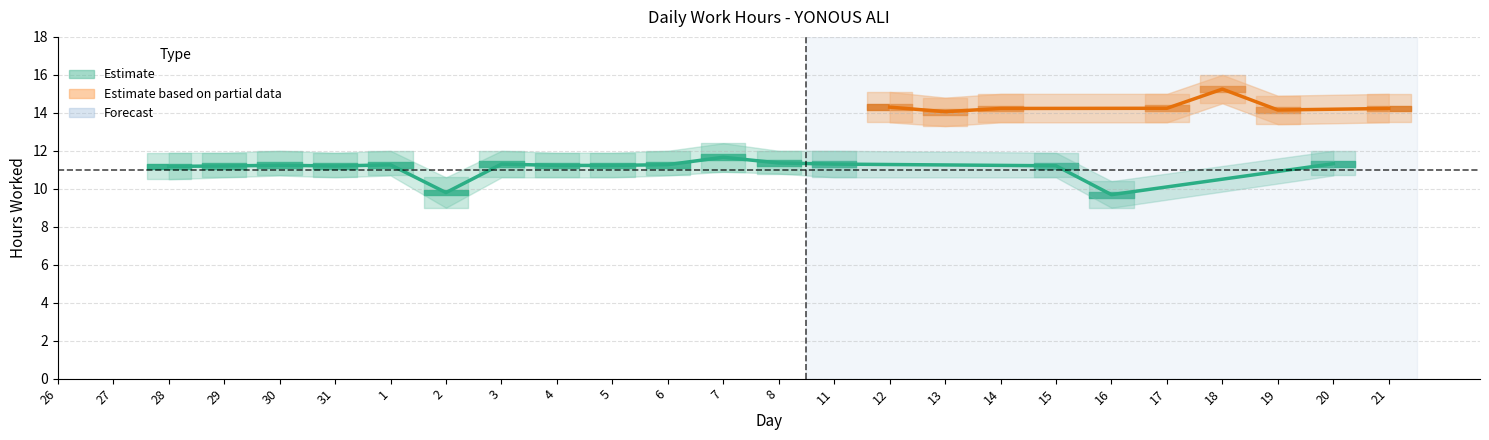

Reading left to right, transcribe all the data shown in this chart.

Low: 0.0	0.0	11.2	11.2	11.2	11.2	11.3	9.8	11.3	11.2	11.2	11.3	11.7	11.4	11.3	14.3	14.1	14.2	11.2	9.7	14.2	15.2	14.2	11.3	14.2
low_bound: 0.0	0.0	10.5	10.6	10.7	10.6	10.7	9.0	10.6	10.6	10.6	10.7	10.9	10.8	10.6	13.5	13.3	13.5	10.6	9.0	13.5	14.5	13.4	10.7	13.5
high_bound: 0.0	0.0	11.9	11.9	12.0	11.9	12.0	10.6	12.0	11.9	11.9	12.0	12.4	12.0	12.0	15.1	14.8	15.0	11.9	10.4	15.0	16.0	14.9	12.0	15.0